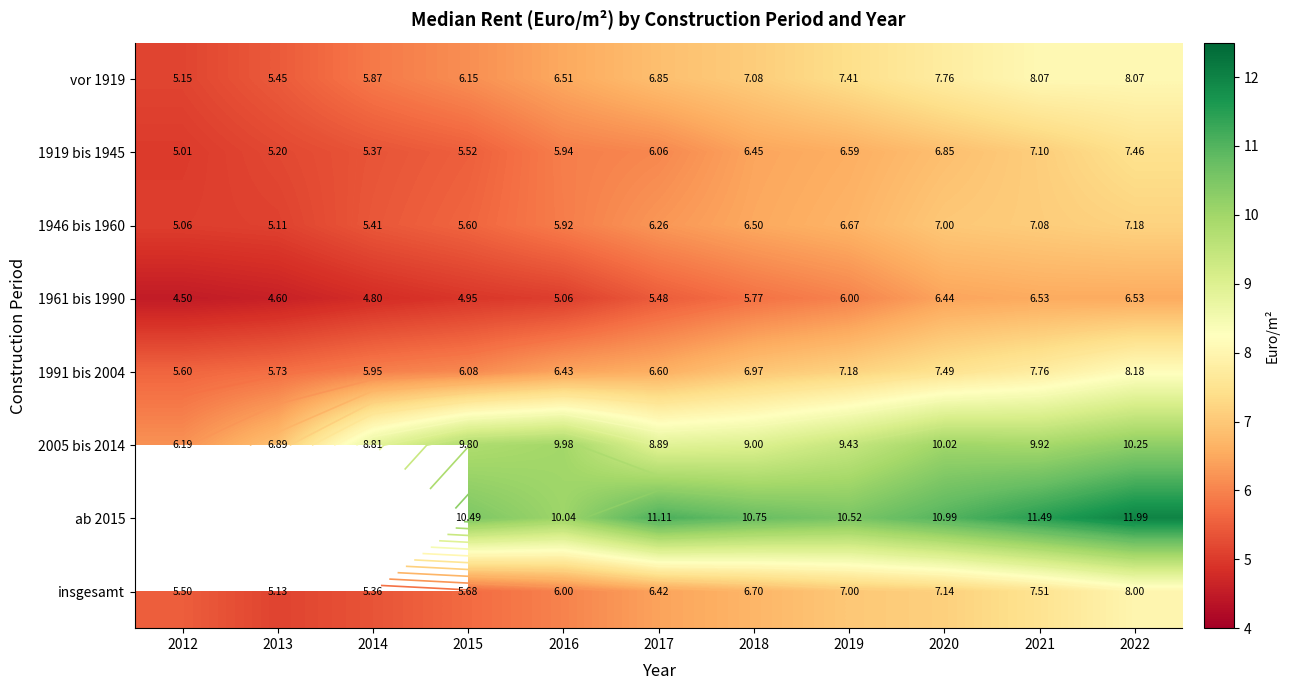

How many distinct data groups are displayed?

8